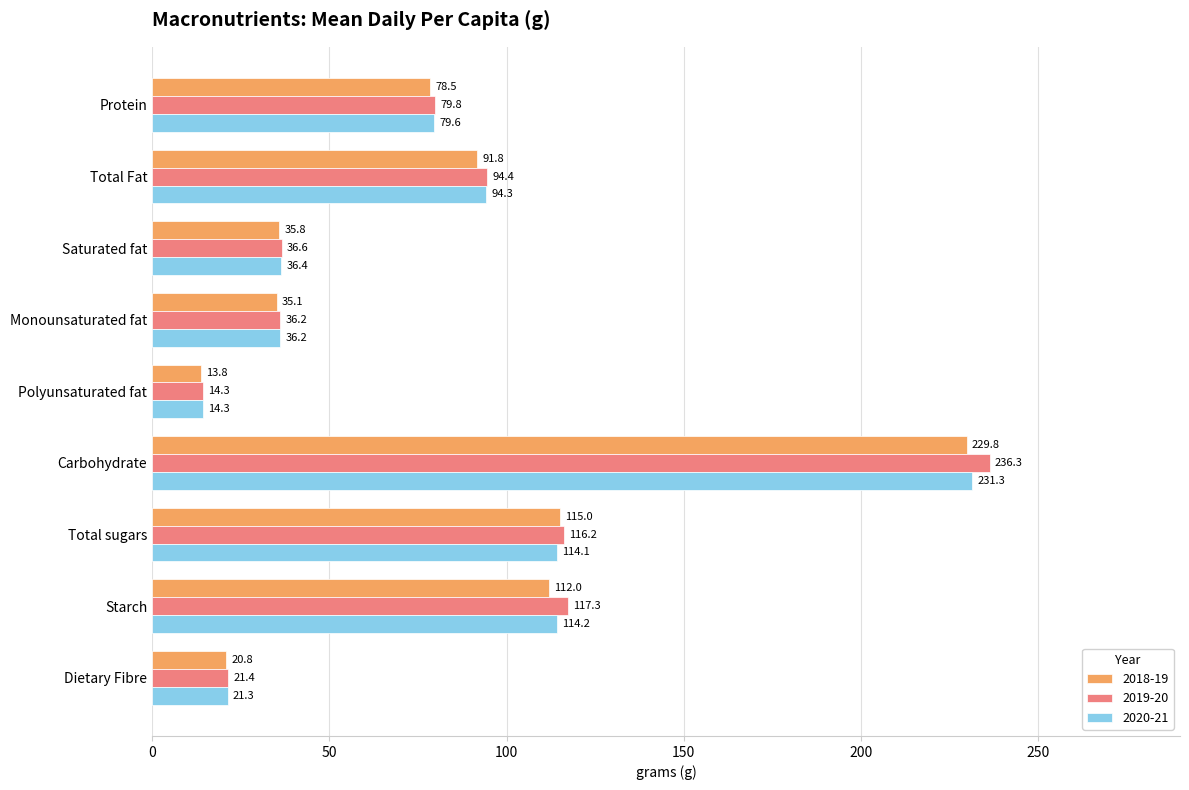

Which series has the widest spread of values?

2019-20